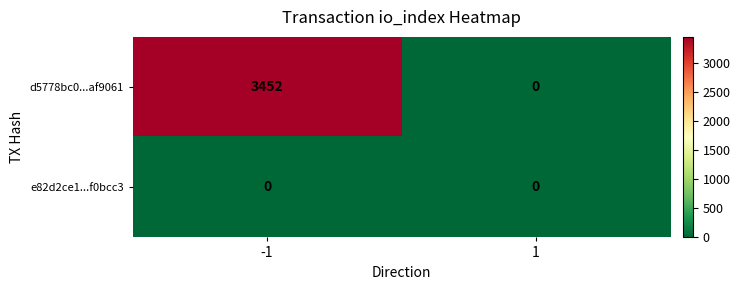

What value does the d5778bc0...af9061 series have at -1, to the nearest 100?

3500